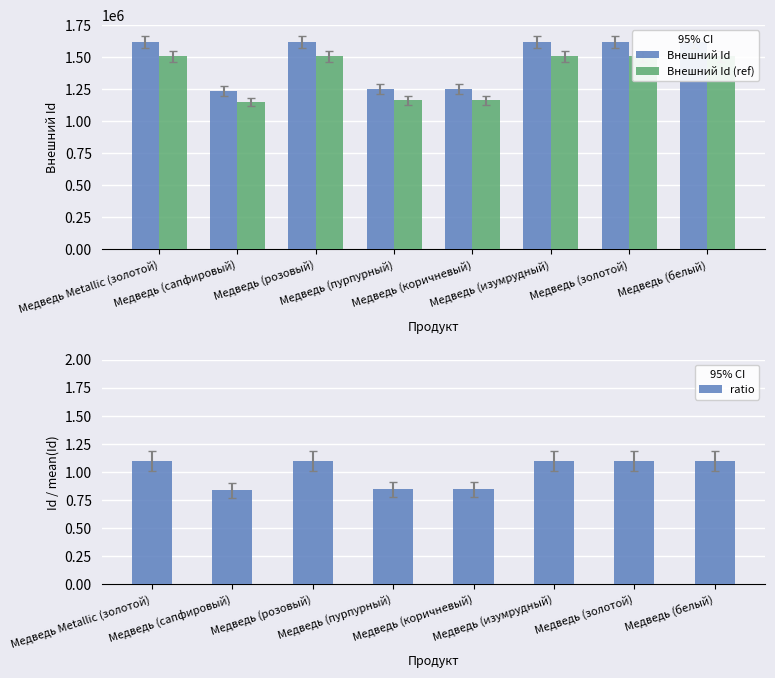

At which label is Внешний Id (ref) closest to 1327286?

Медведь (пурпурный)